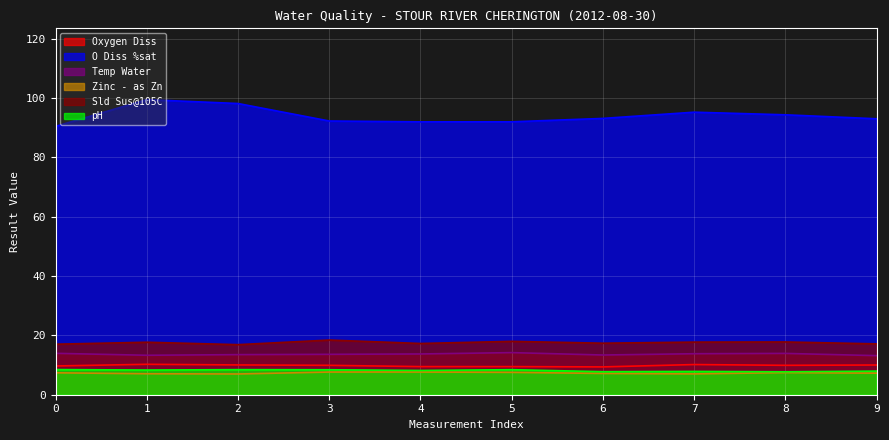

What is the minimum value for O Diss %sat?

90.4